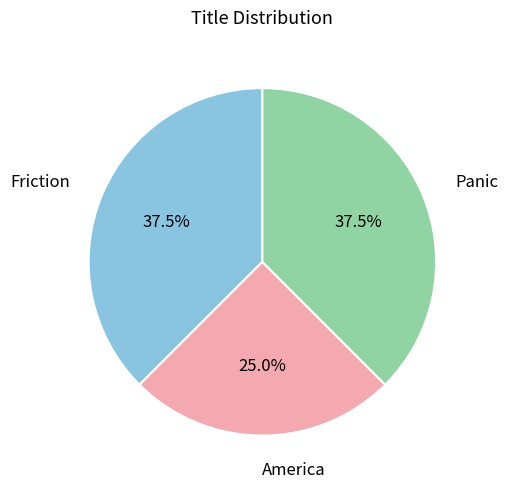

Which has a higher value, Friction or America?

Friction